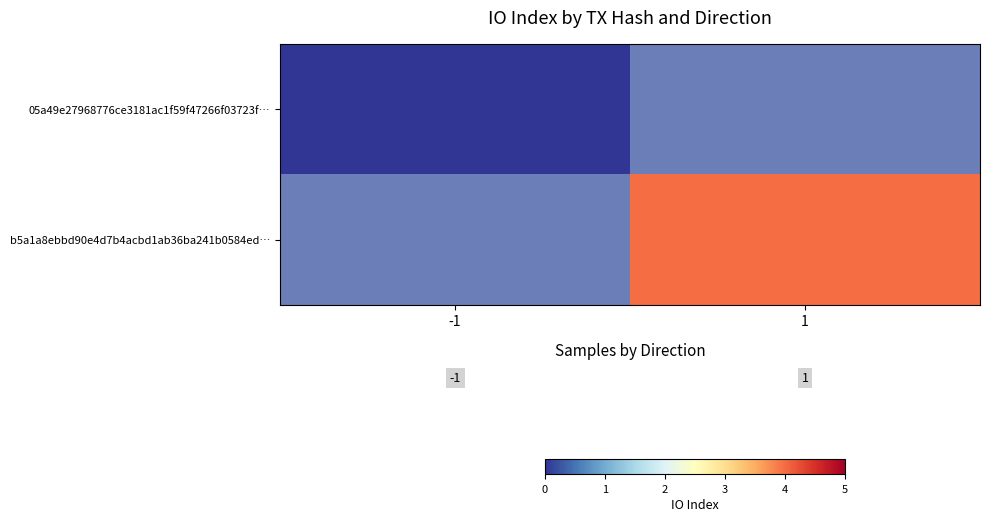

List the series in order of their peak value, lowest first.

05a49e27968776ce3181ac1f59f47266f03723f…, b5a1a8ebbd90e4d7b4acbd1ab36ba241b0584ed…